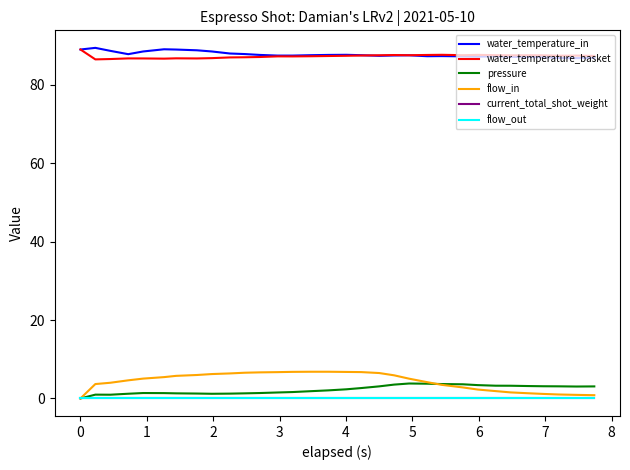

What is the difference between the maximum and minimum values in the water_temperature_basket series?

2.5